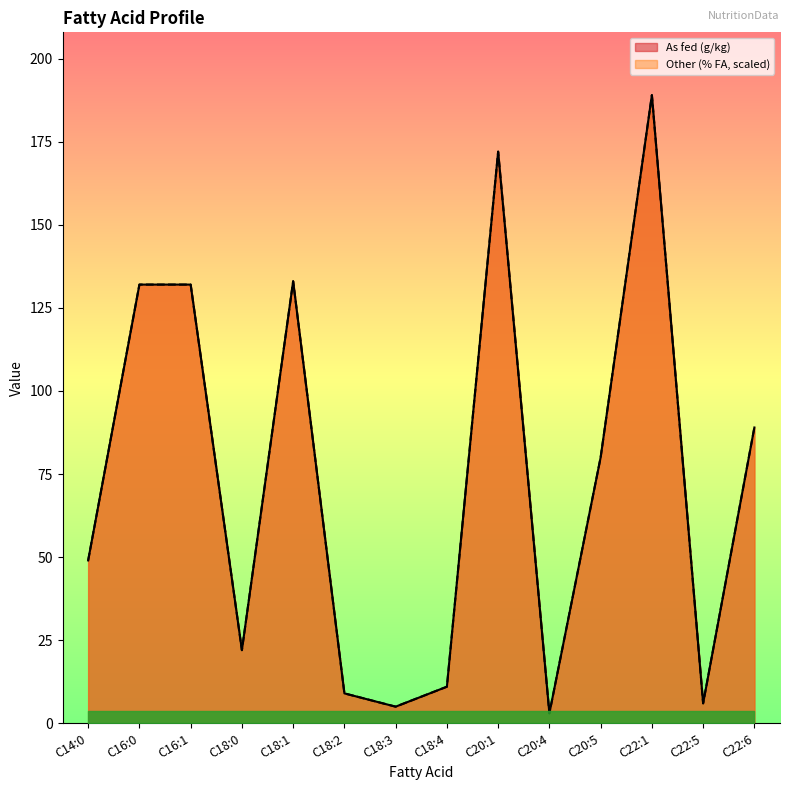

True or false: As fed (g/kg) and Other (% FA) cross at least once.

False